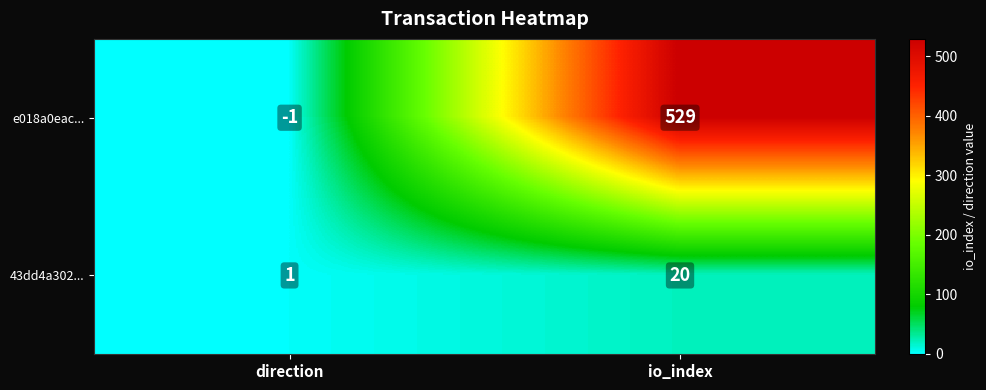

Reading left to right, extract all data points from this chart.

e018a0eac...: -1	529
43dd4a302...: 1	20